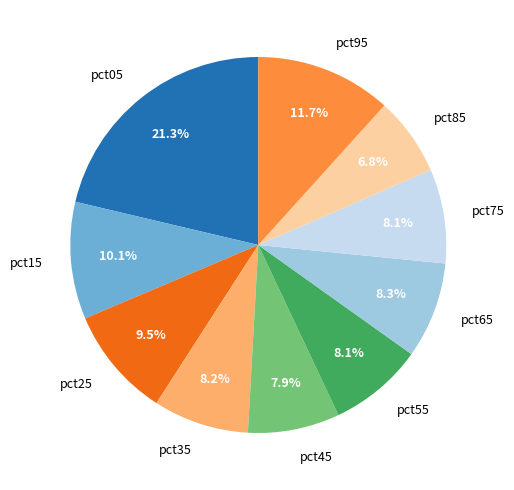

What percentage is the pct65 slice, to the nearest percent?

8%